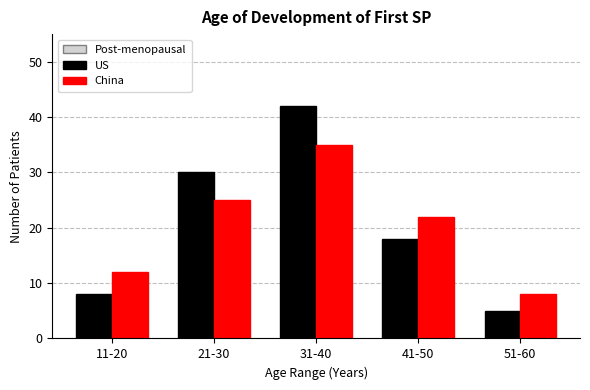

Reading left to right, transcribe all the data shown in this chart.

US: 11-20=8	21-30=30	31-40=42	41-50=18	51-60=5
China: 11-20=12	21-30=25	31-40=35	41-50=22	51-60=8